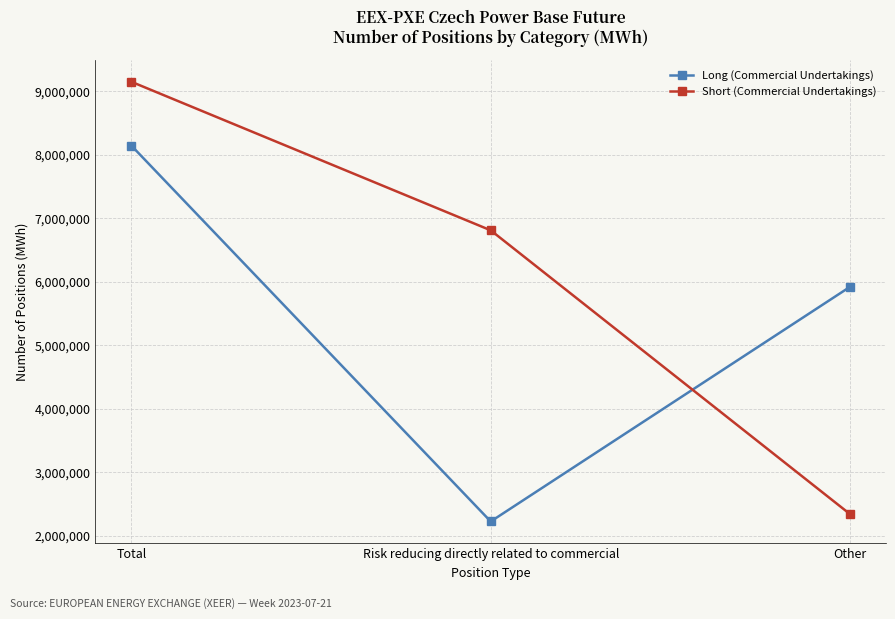

At which label does Long (Commercial Undertakings) first exceed 5921886?

Total